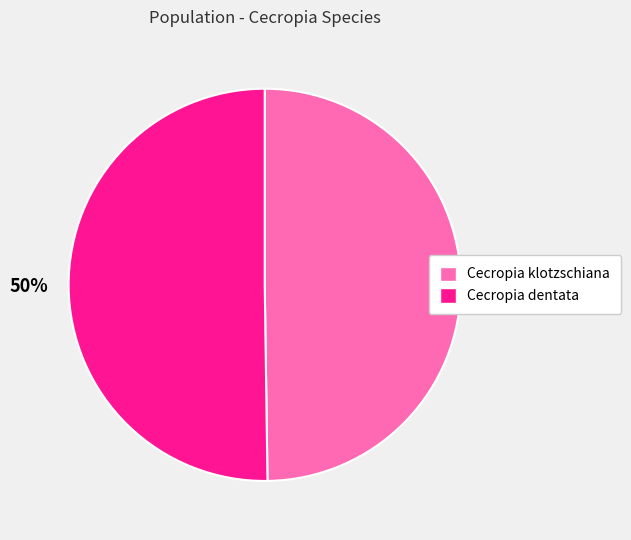

What percentage is the Cecropia klotzschiana slice, to the nearest percent?

50%